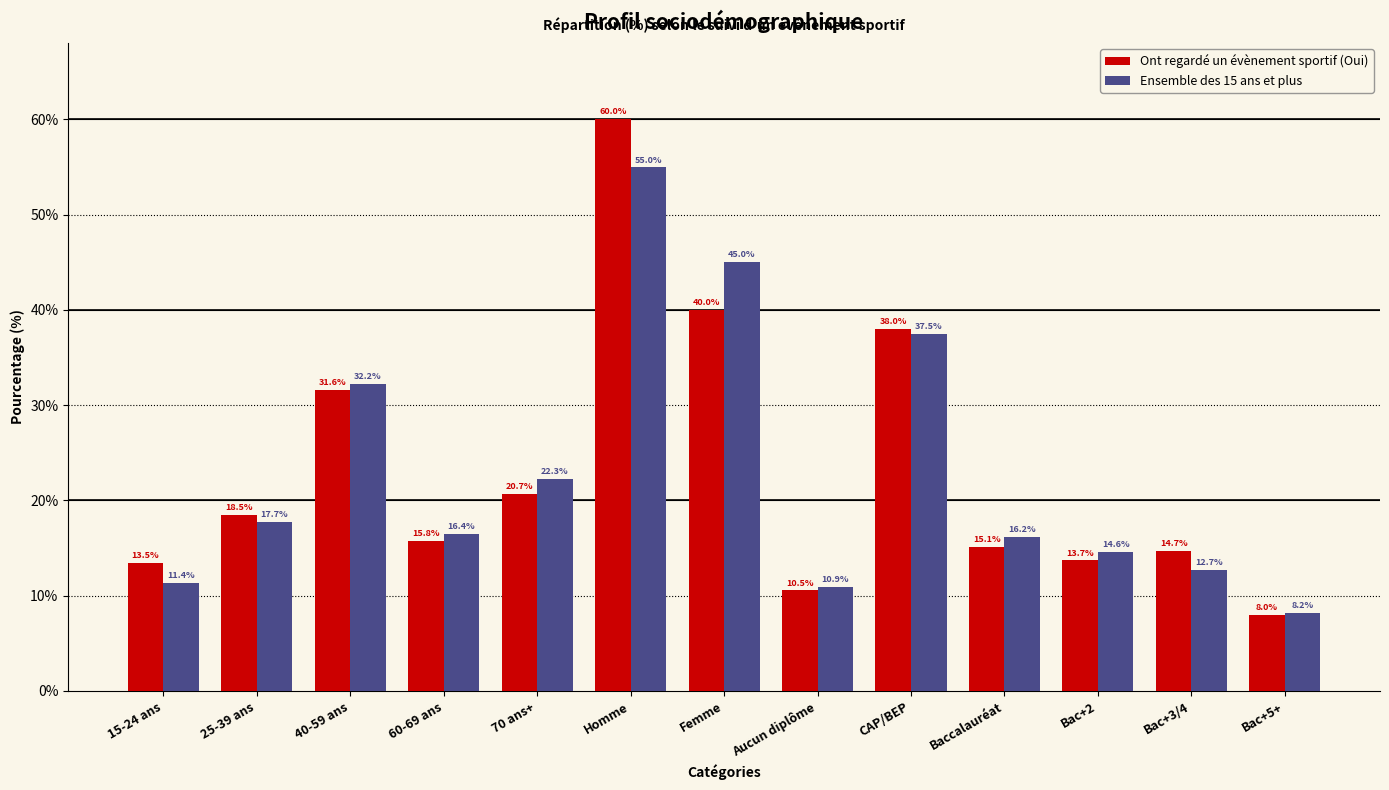

Reading left to right, what are all the values shown in this chart?

Ont regardé un évènement sportif (Oui): 15-24 ans=13.5	25-39 ans=18.5	40-59 ans=31.6	60-69 ans=15.8	70 ans+=20.7	Homme=60.0	Femme=40.0	Aucun diplôme=10.5	CAP/BEP=38.0	Baccalauréat=15.1	Bac+2=13.7	Bac+3/4=14.7	Bac+5+=8.0
Ensemble des 15 ans et plus: 15-24 ans=11.4	25-39 ans=17.7	40-59 ans=32.2	60-69 ans=16.4	70 ans+=22.3	Homme=55.0	Femme=45.0	Aucun diplôme=10.9	CAP/BEP=37.5	Baccalauréat=16.2	Bac+2=14.6	Bac+3/4=12.7	Bac+5+=8.2